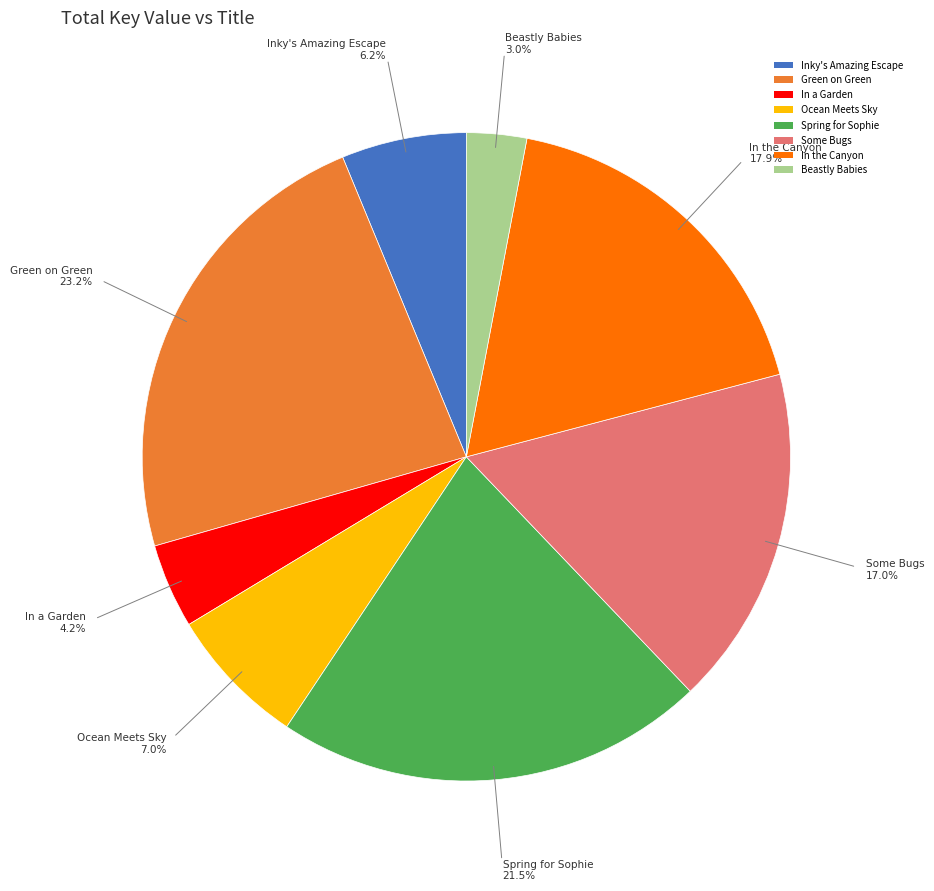

Combined, do In a Garden and Some Bugs account for over 50%?

No